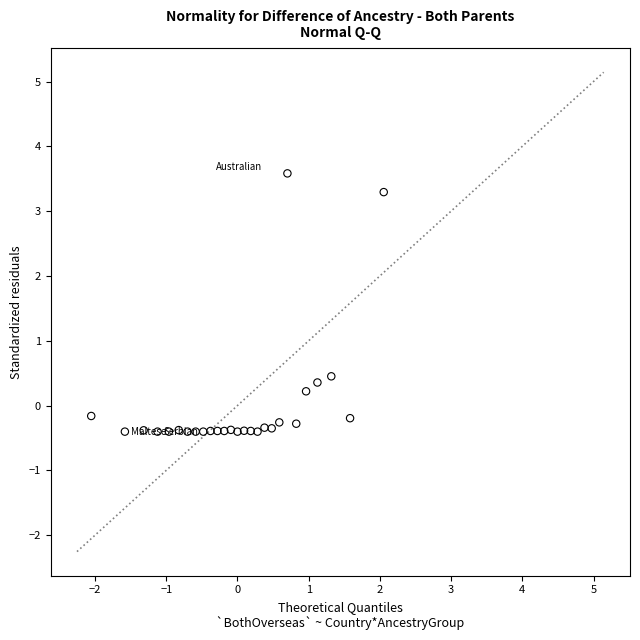

What is the range of X values (max minus min)?

4.1